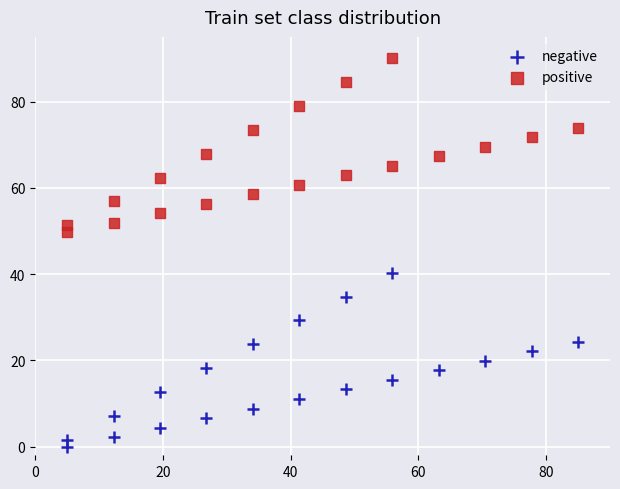

Which series reaches the maximum Y coordinate?

positive